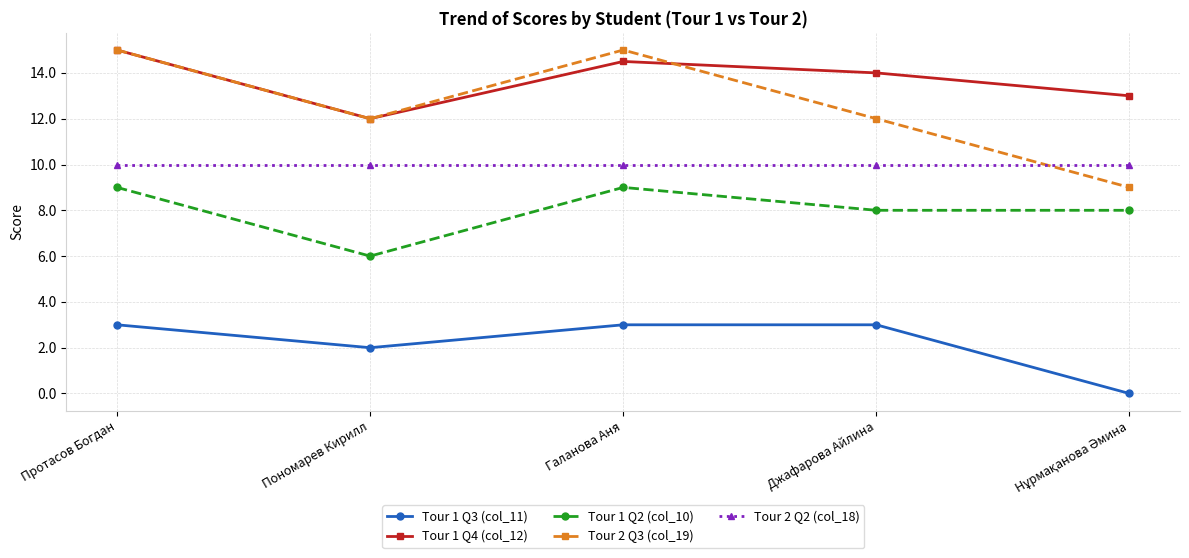

What is the highest value of the Tour 2 Q2 (col_18) series?

10.0